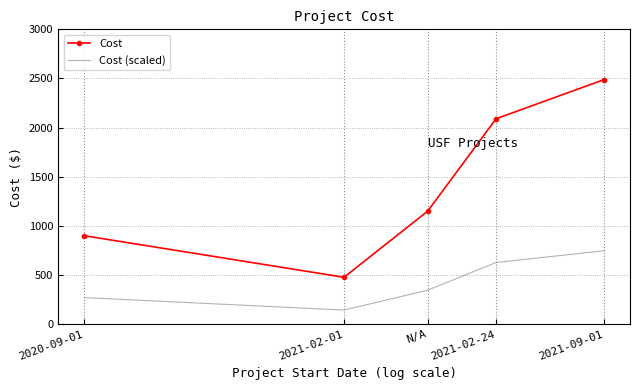

In Cost (scaled), how many points are lower than both neighbors (excluding endpoints)?

1